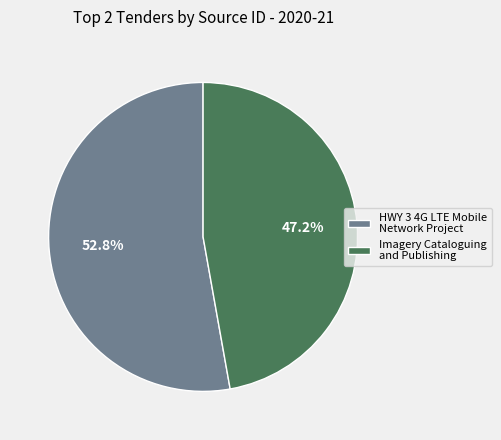

Count the number of slices in the pie.

2